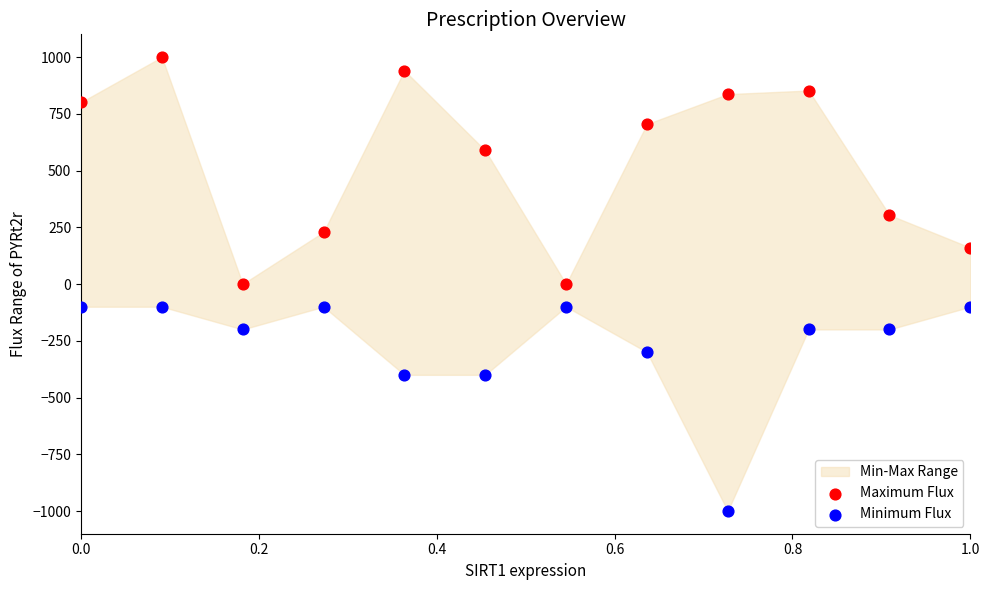

Which series reaches the maximum Y coordinate?

Maximum Flux